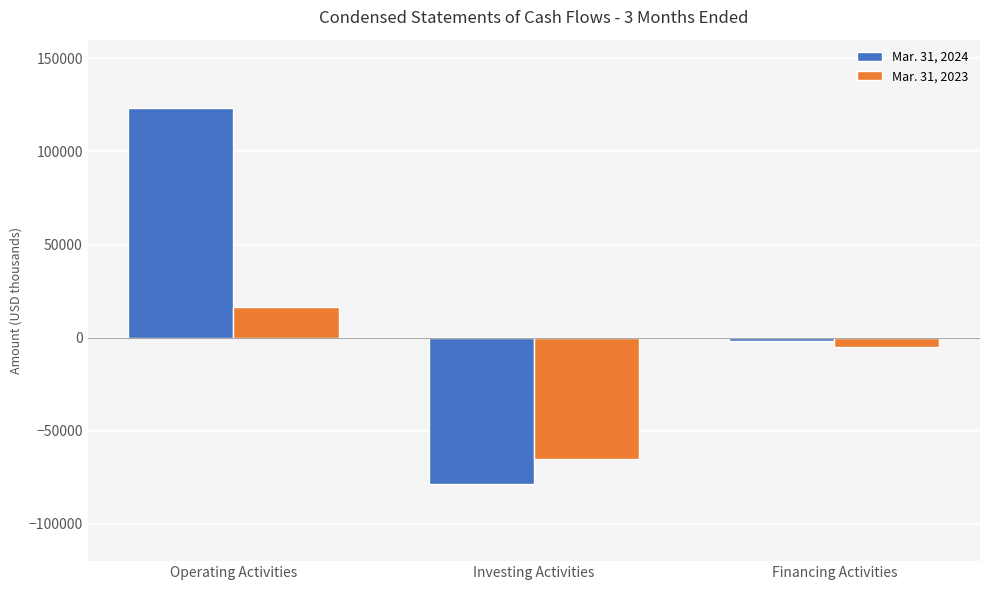

What are all the series names shown in the legend?

Mar. 31, 2024, Mar. 31, 2023